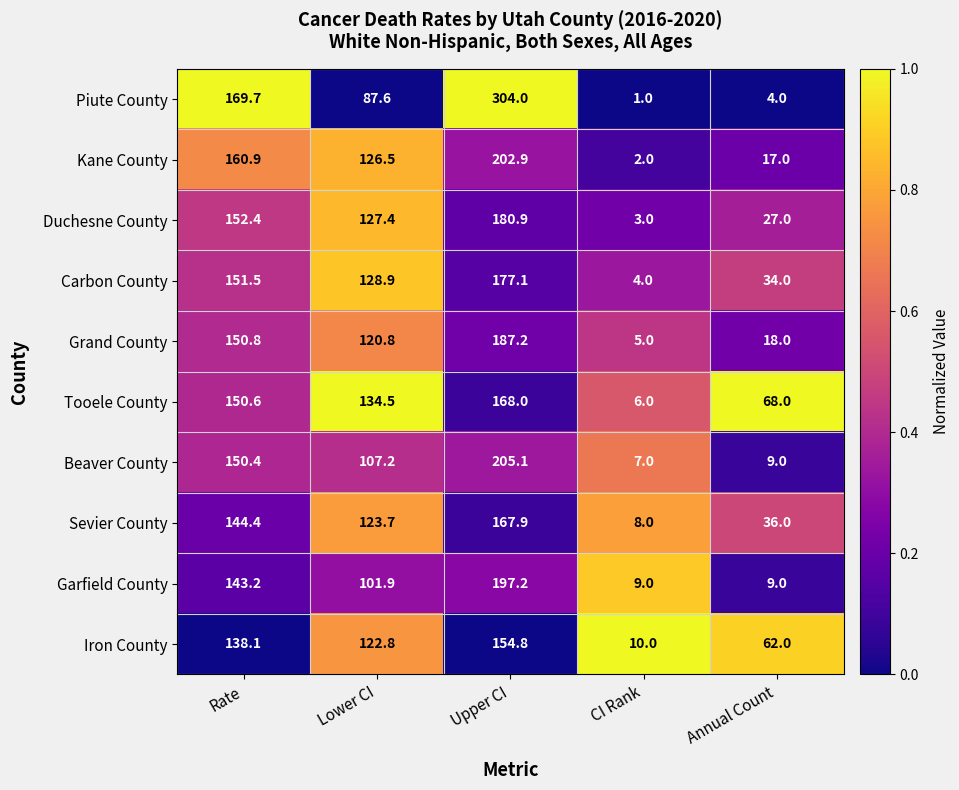

At Lower CI, list the series in order from largest to smallest.

Tooele County, Carbon County, Duchesne County, Kane County, Sevier County, Iron County, Grand County, Beaver County, Garfield County, Piute County